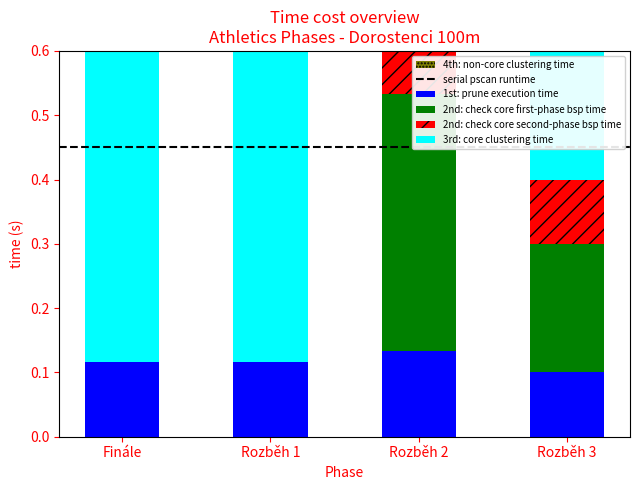

At how many categories does at least one series exceed 0?

4